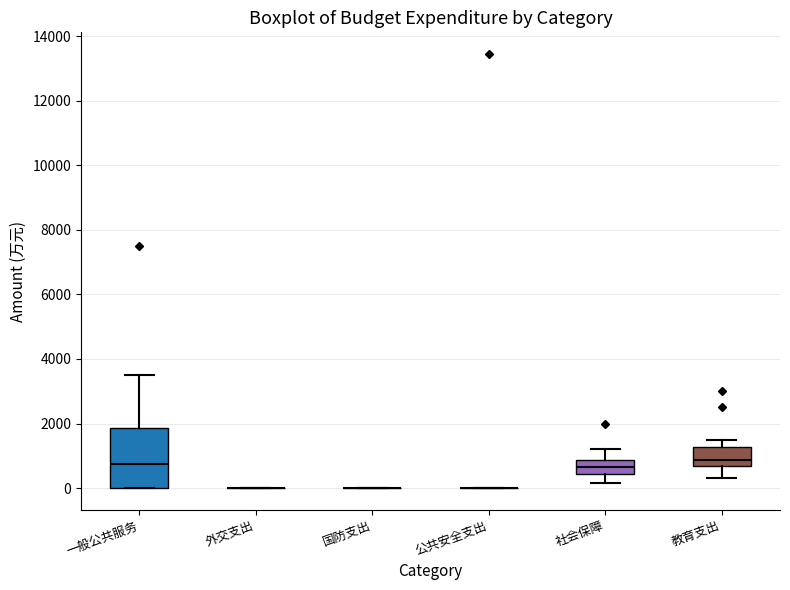

Comparing the boxes themselves (not the whiskers), which one is the tallest?

一般公共服务